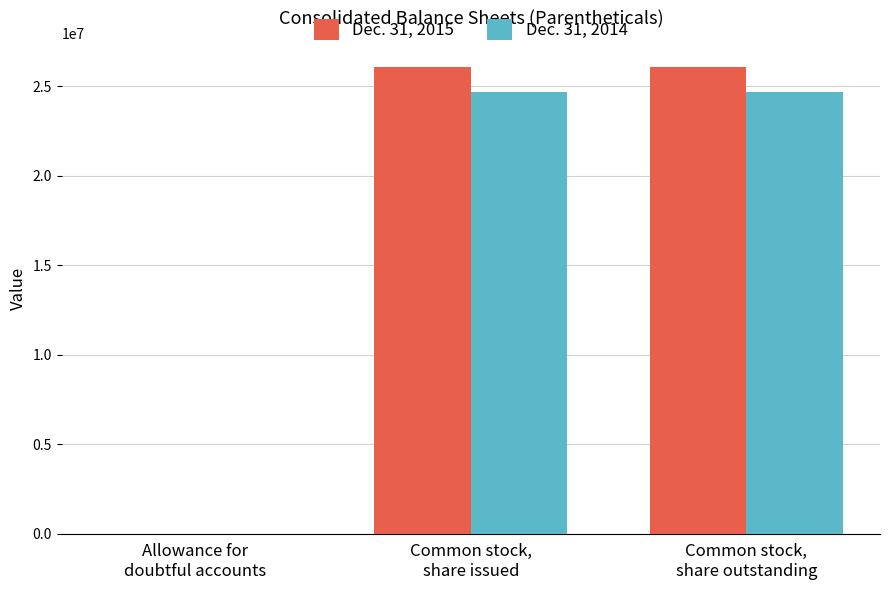

What is the sum of all Dec. 31, 2015 values?

52138464